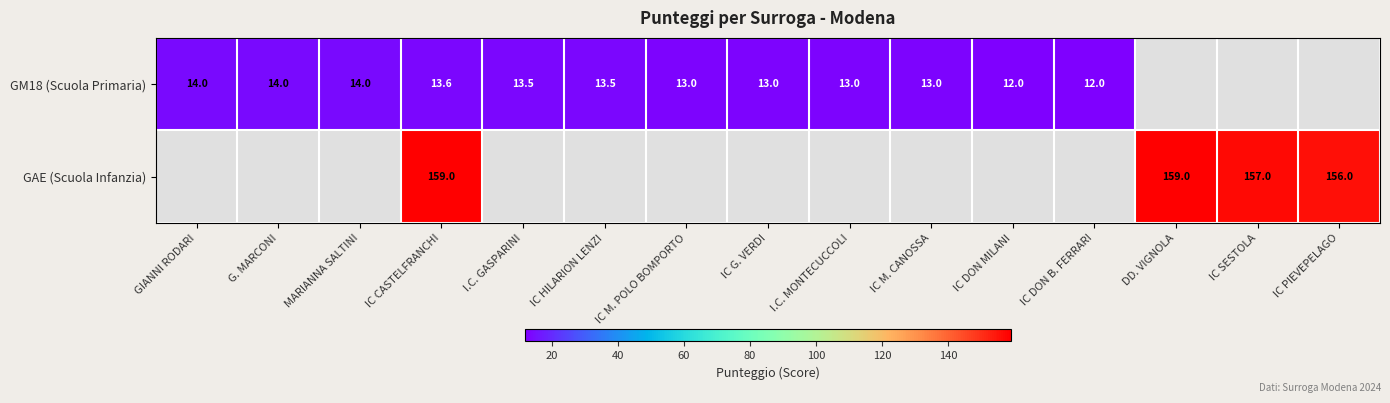

Is it true that GM18 (Scuola Primaria) equals 13.0 at IC G. VERDI?

True